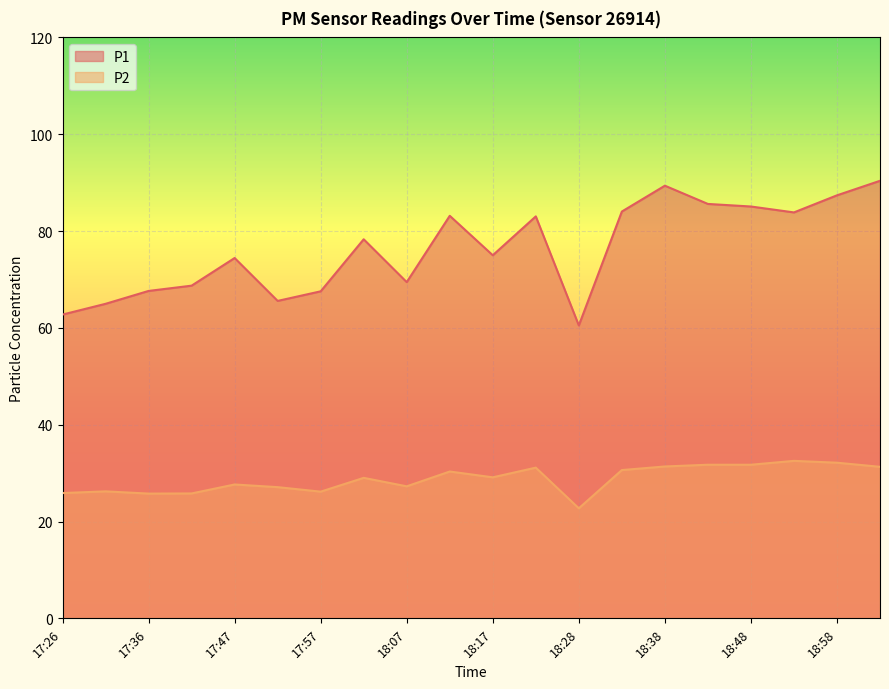

Where does the P1 series first go above 78?

18:02